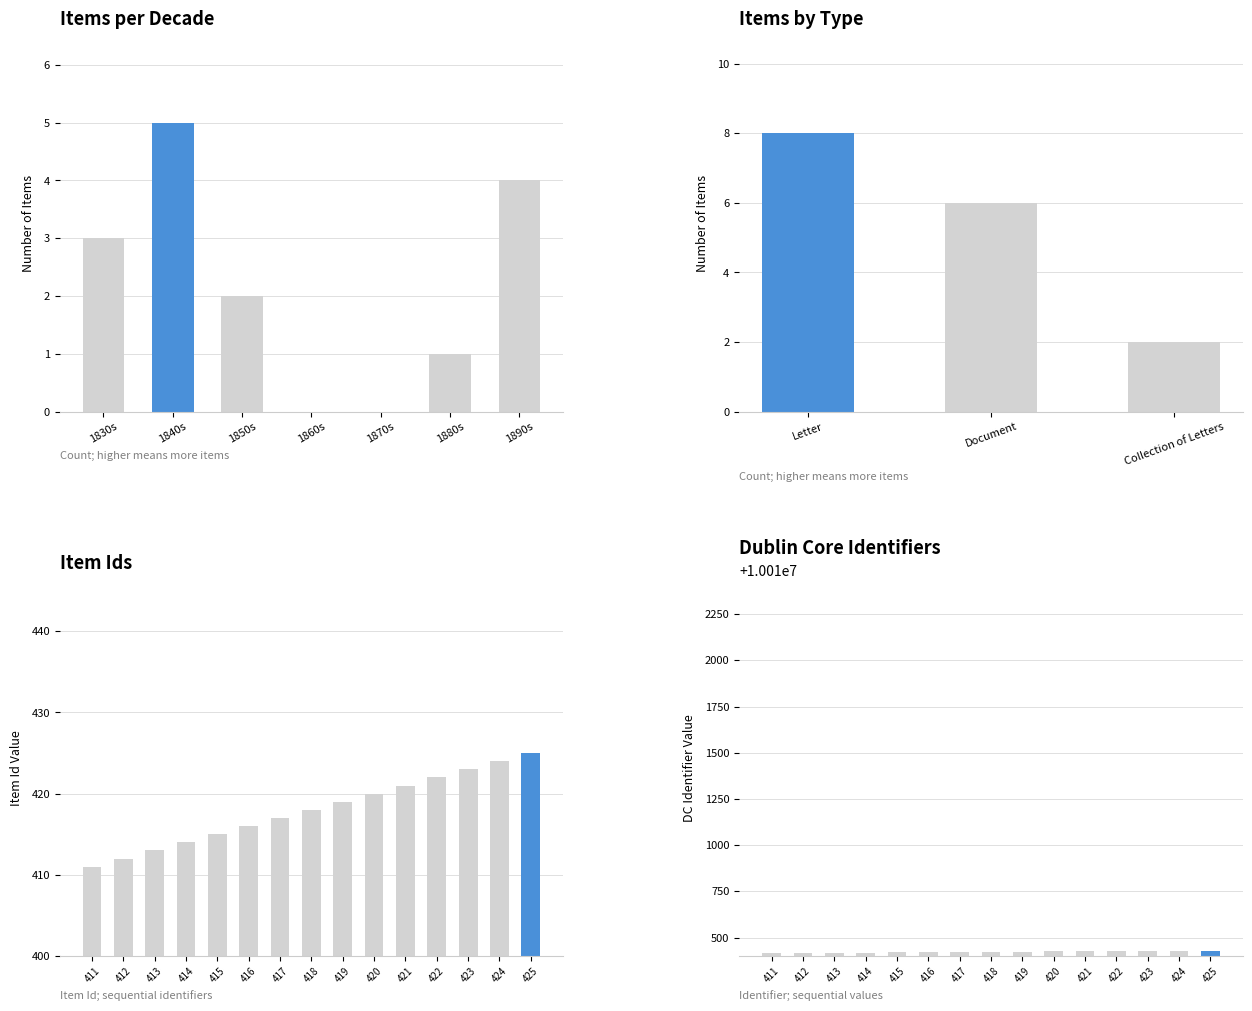

What is the total value across all series at 424?

10010853